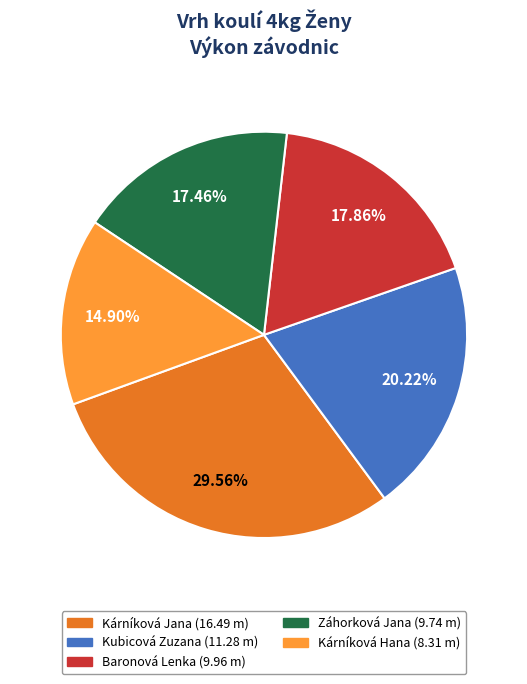

Does Kárníková Jana account for over 50% of the chart?

No